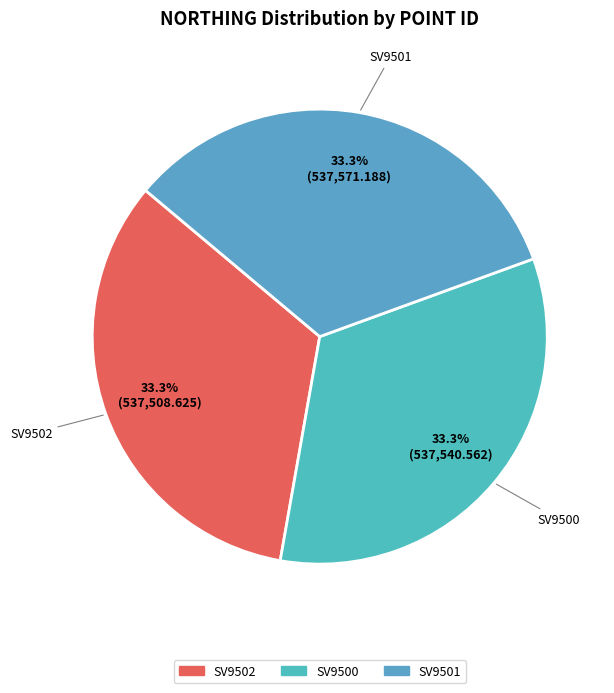

Is SV9500 the majority of the pie?

No